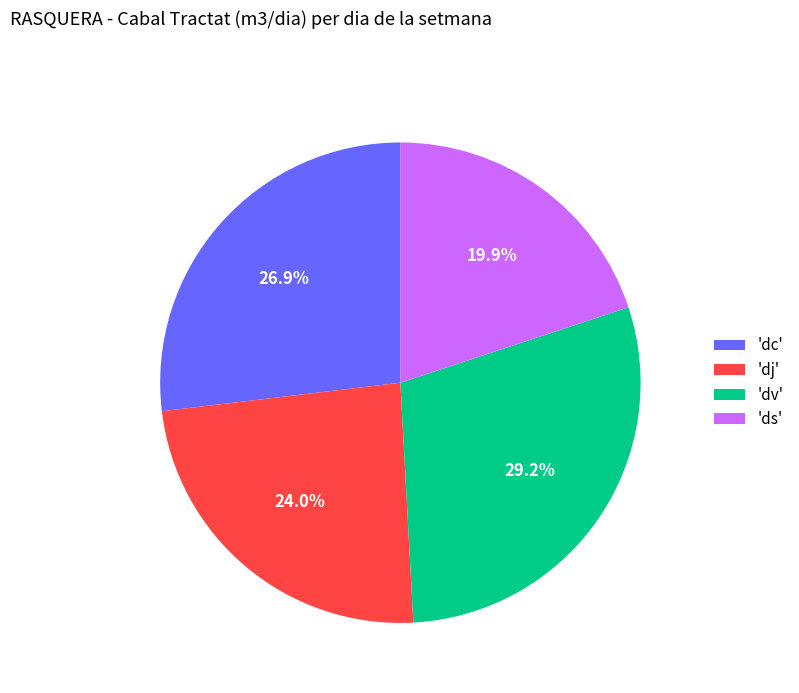

What is the ratio of the value at 'dv' to the value at 'dj'?

1.2